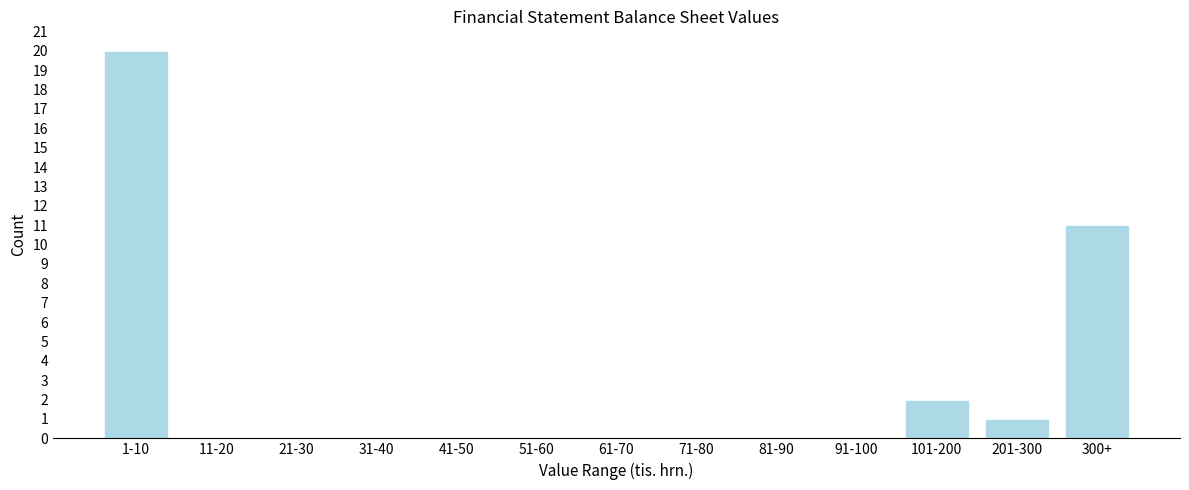

Reading left to right, what are all the values shown in this chart?

1-10=20	11-20=0	21-30=0	31-40=0	41-50=0	51-60=0	61-70=0	71-80=0	81-90=0	91-100=0	101-200=2	201-300=1	300+=11